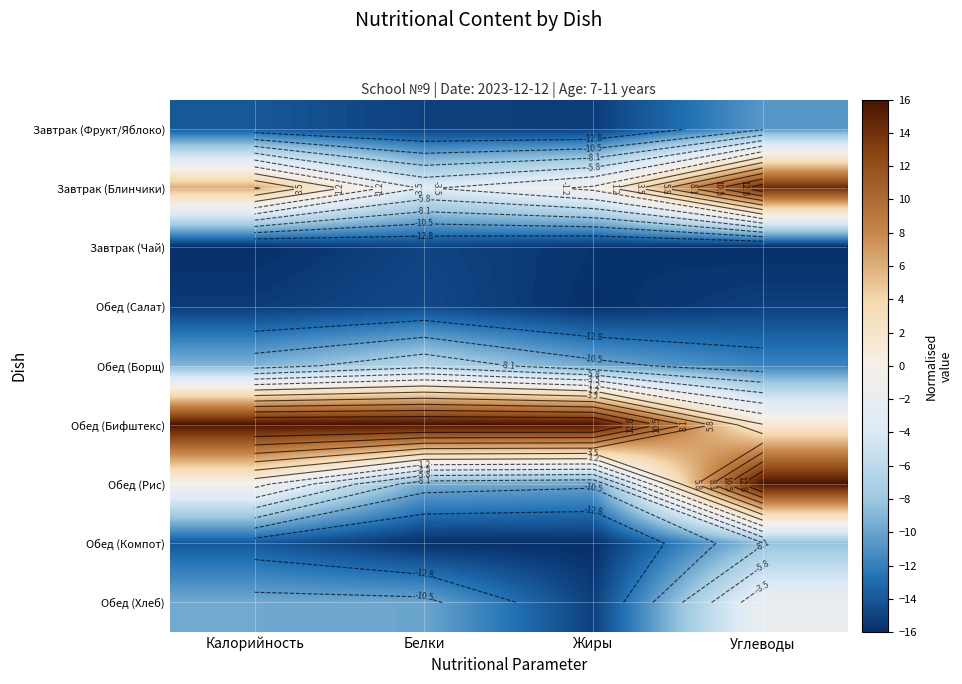

The value of Обед (Компот) at Белки is -16.0. True or false?

True